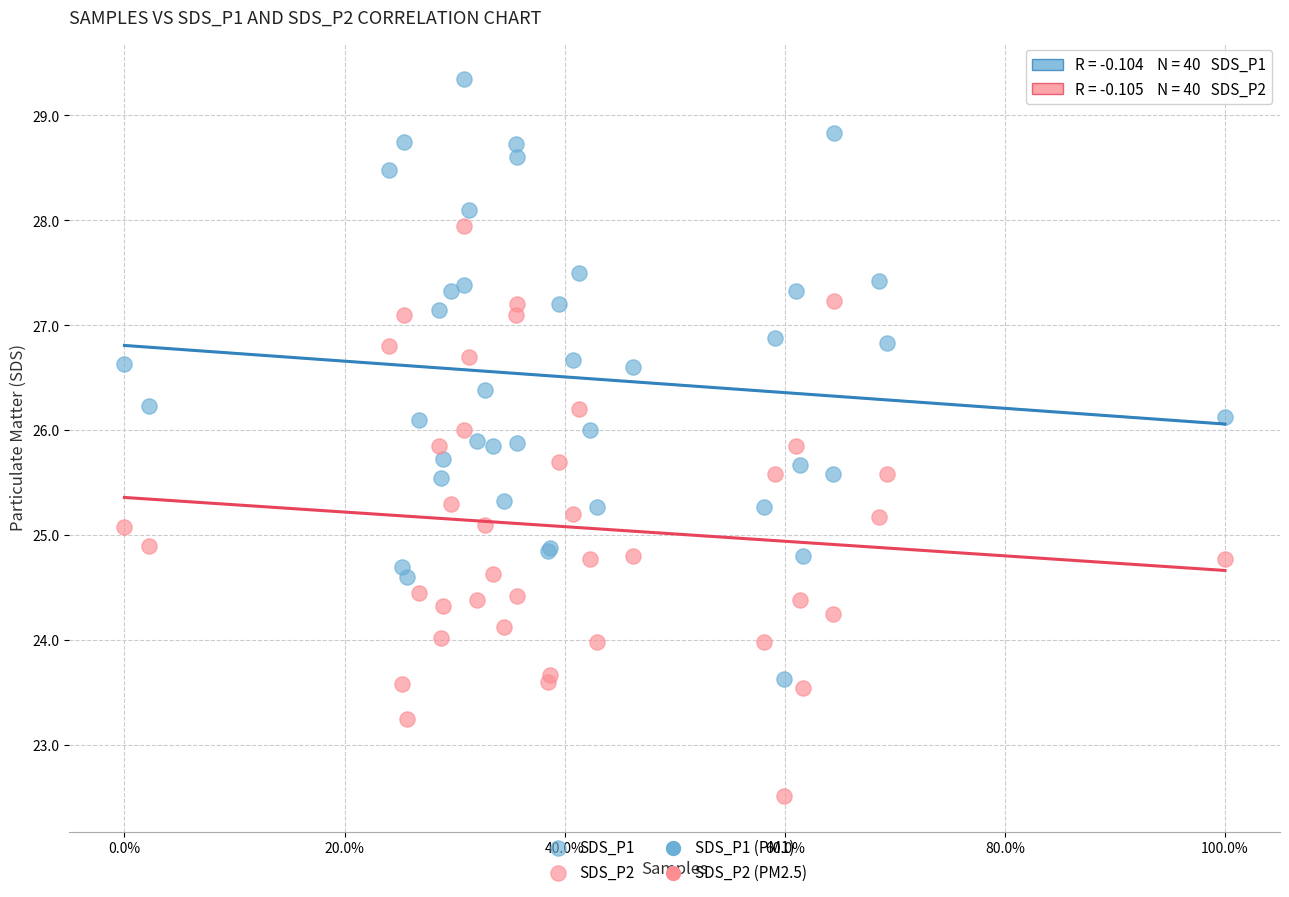

Which series reaches the maximum Y coordinate?

SDS_P1